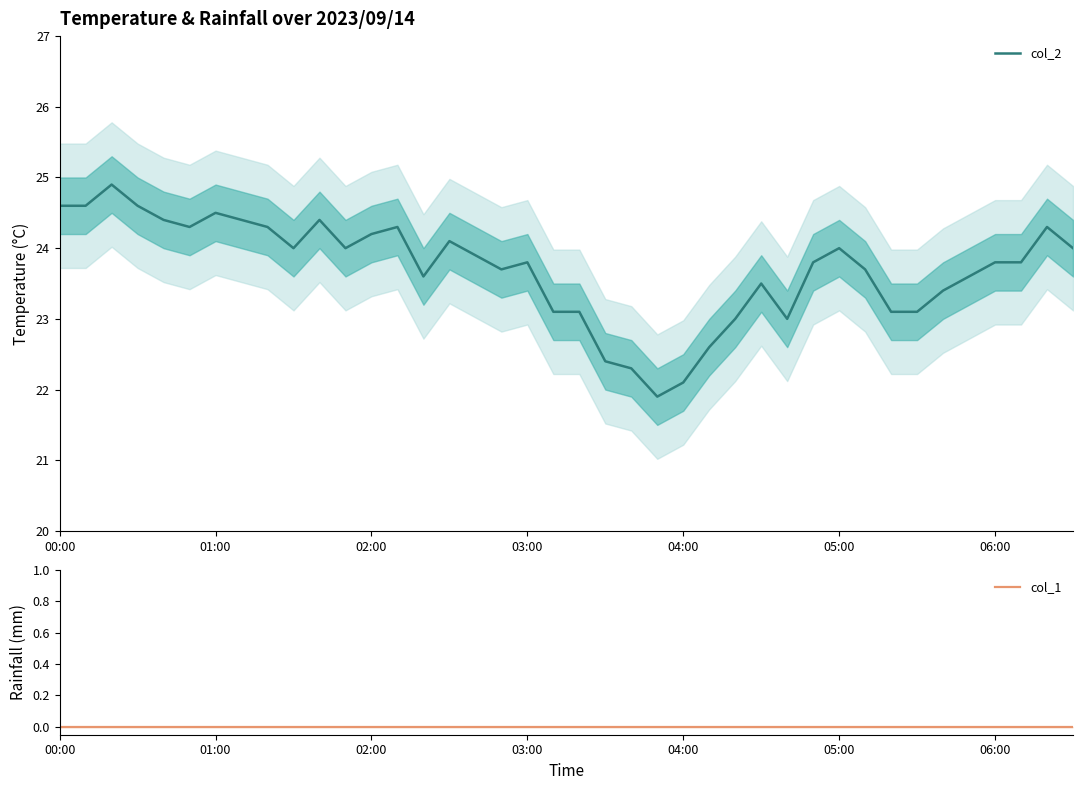

The value of col_2 at 00:00 is 42.2. True or false?

False